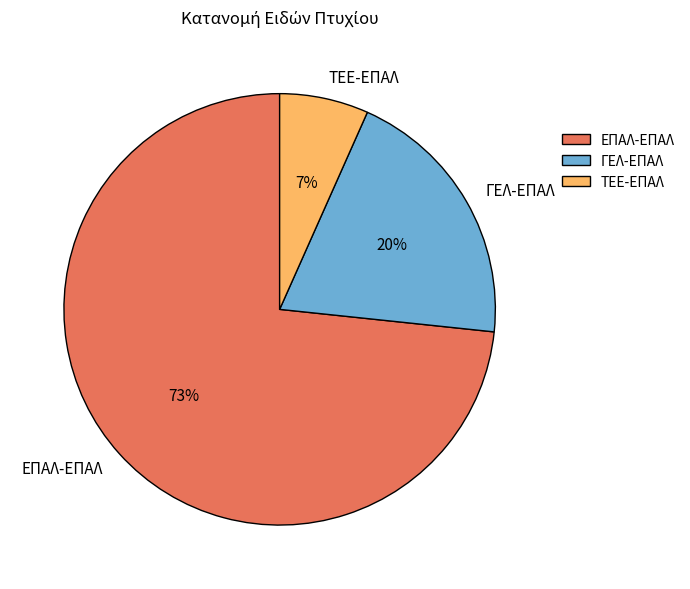

Is the sum of ΓΕΛ-ΕΠΑΛ and ΕΠΑΛ-ΕΠΑΛ greater than half?

Yes